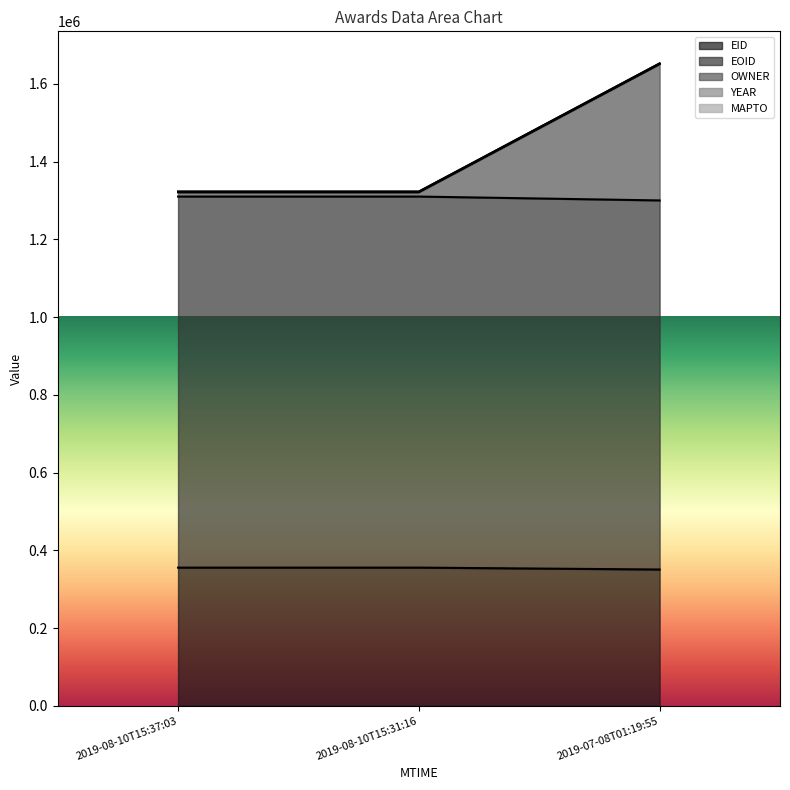

How many values in the OWNER series exceed 1320607?

1